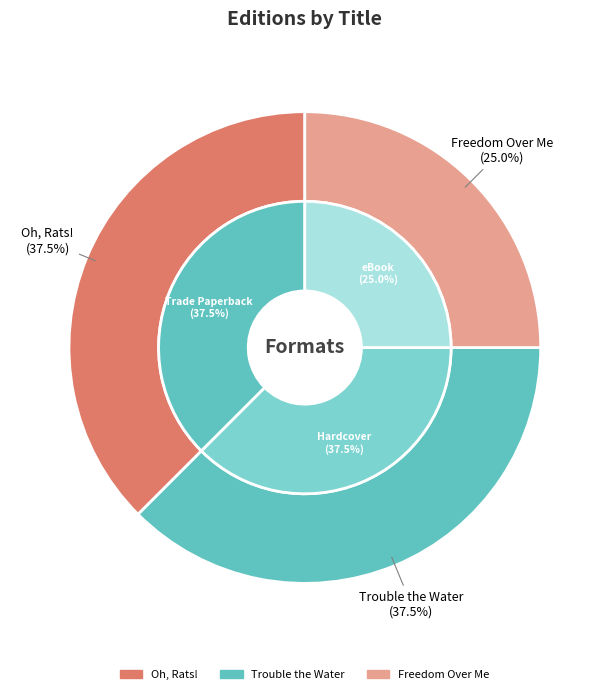

The Freedom Over Me slice represents 25% of the pie. True or false?

True